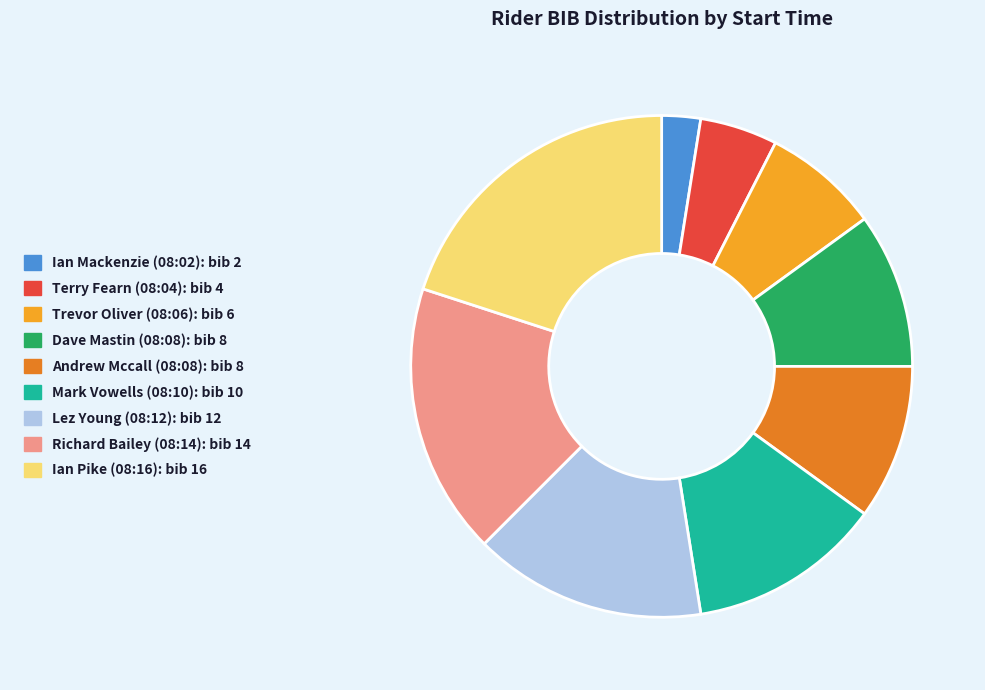

Which has a higher value, Mark Vowells (08:10) or Andrew Mccall (08:08)?

Mark Vowells (08:10)